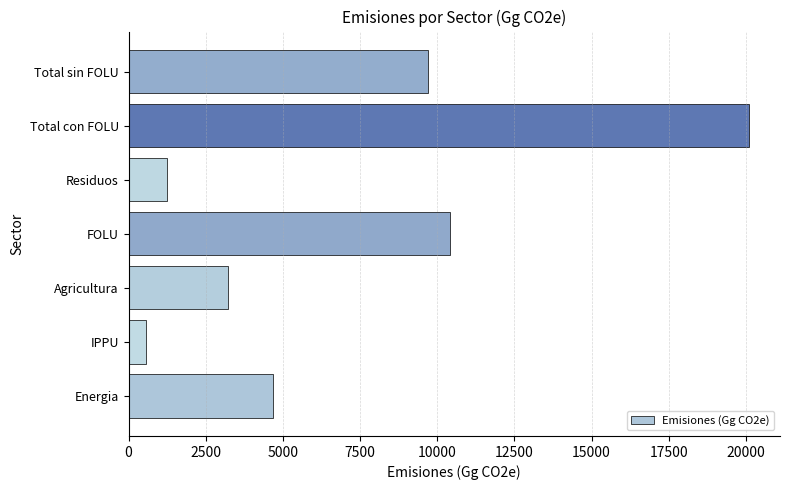

What is the difference between the maximum and minimum values?

19521.7